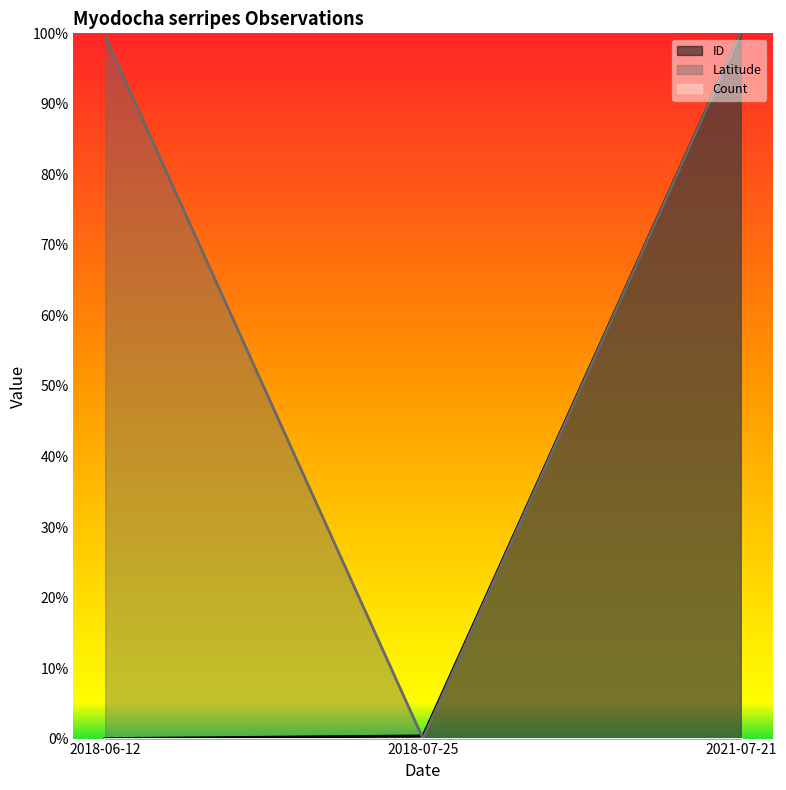

How many values in the Latitude series exceed 0?

2